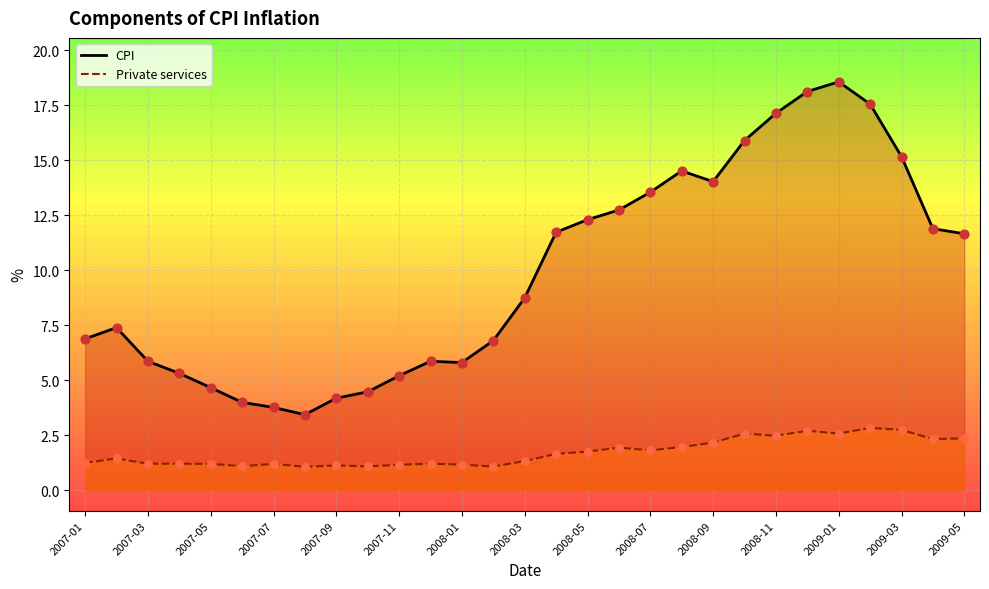

At which category is the sum across all series the highest?

2009-01